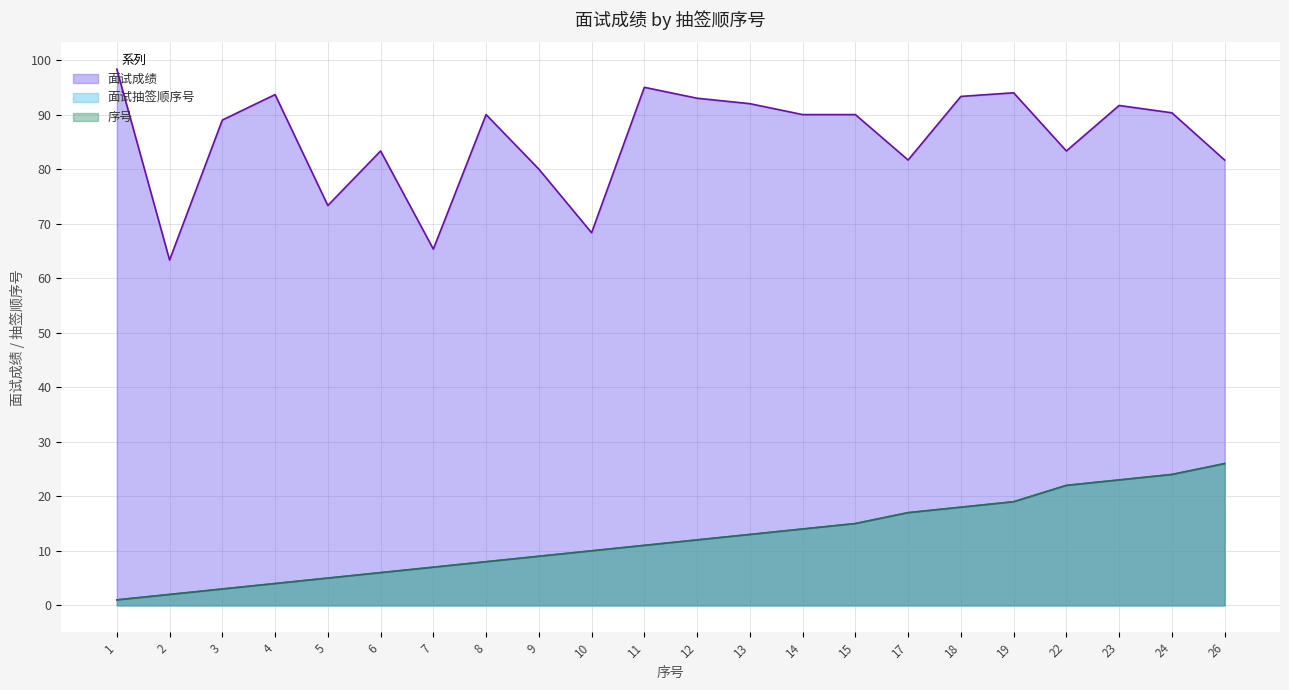

What is the spread (max minus min) of values at 9?

71.0